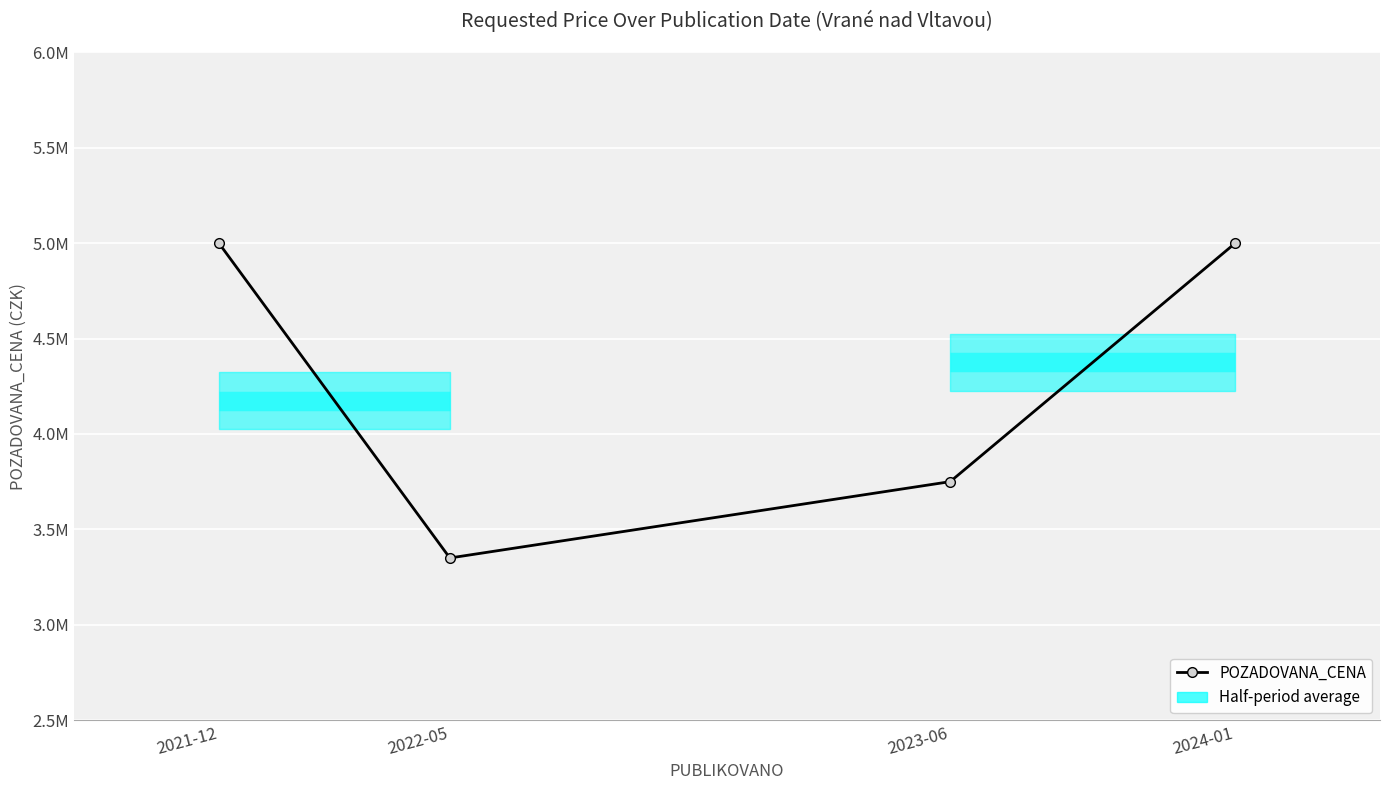

List the labels in order of value, smallest first.

2022-05, 2023-06, 2021-12, 2024-01